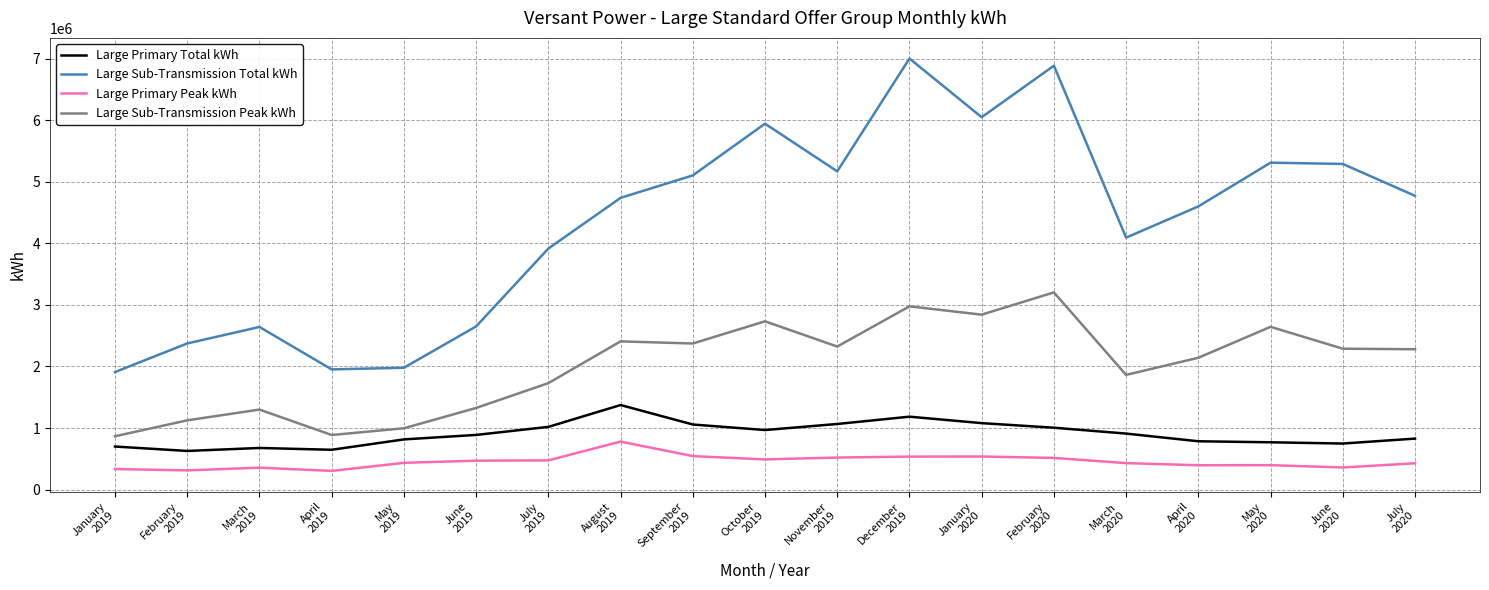

What is the difference between the maximum and minimum values in the Large Sub-Transmission Peak kWh series?

2336533